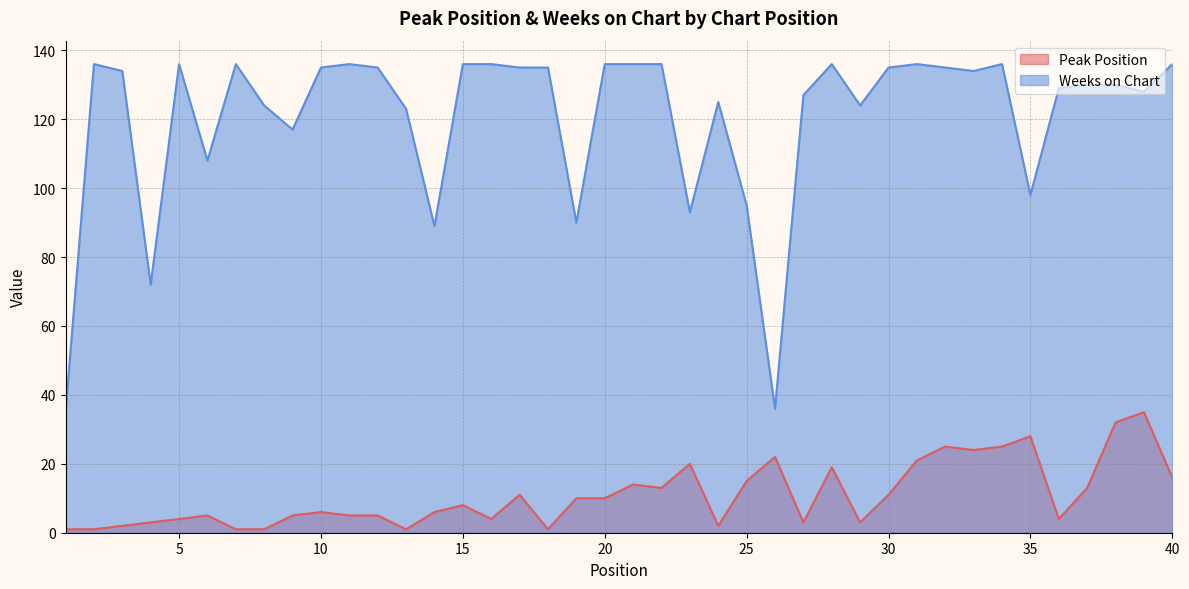

What is the value of the Peak Position point at the 5th from the left?

4